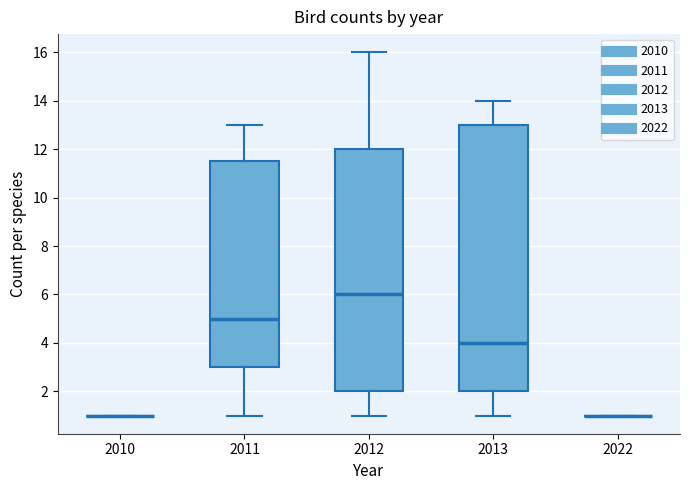

Where does the median line of the box at x = 2011 sit on the y-axis? The values are not printed on the chart, so give them approximately, as read against the axis.

5.0